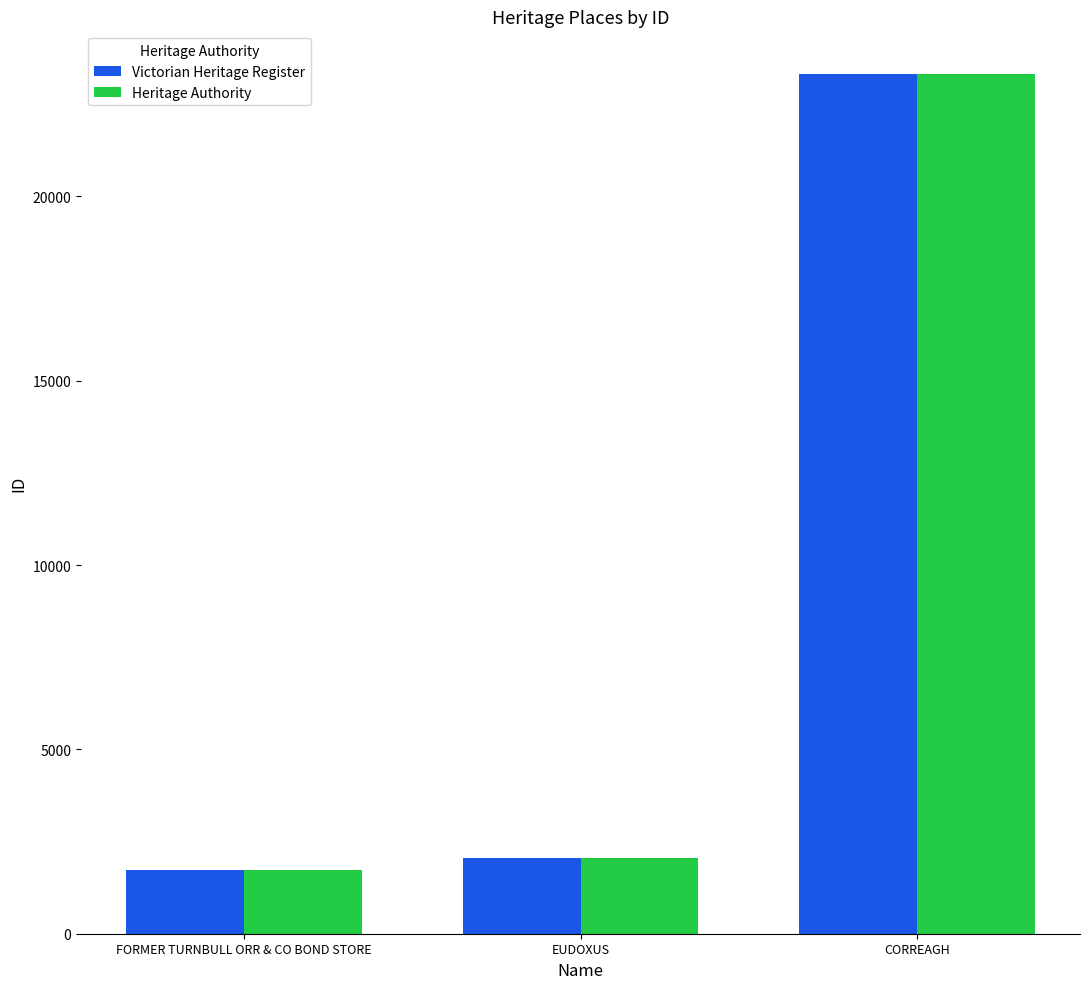

At which category is the sum across all series the highest?

CORREAGH